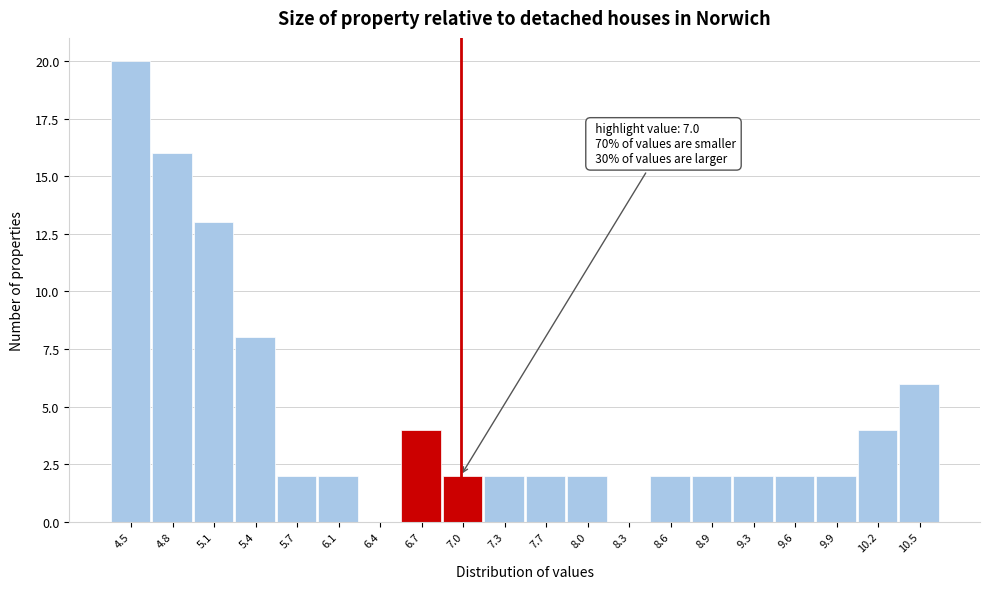

Which range on the x-axis has the tallest bar?

4.30 to 4.62